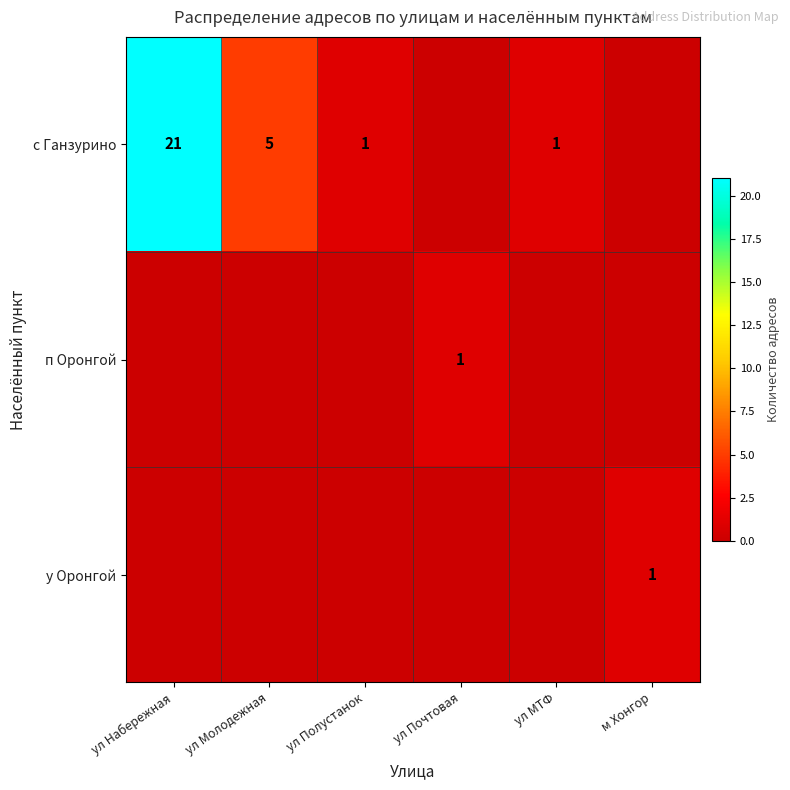

Rank the series at м Хонгор from lowest to highest value.

с Ганзурино, п Оронгой, у Оронгой